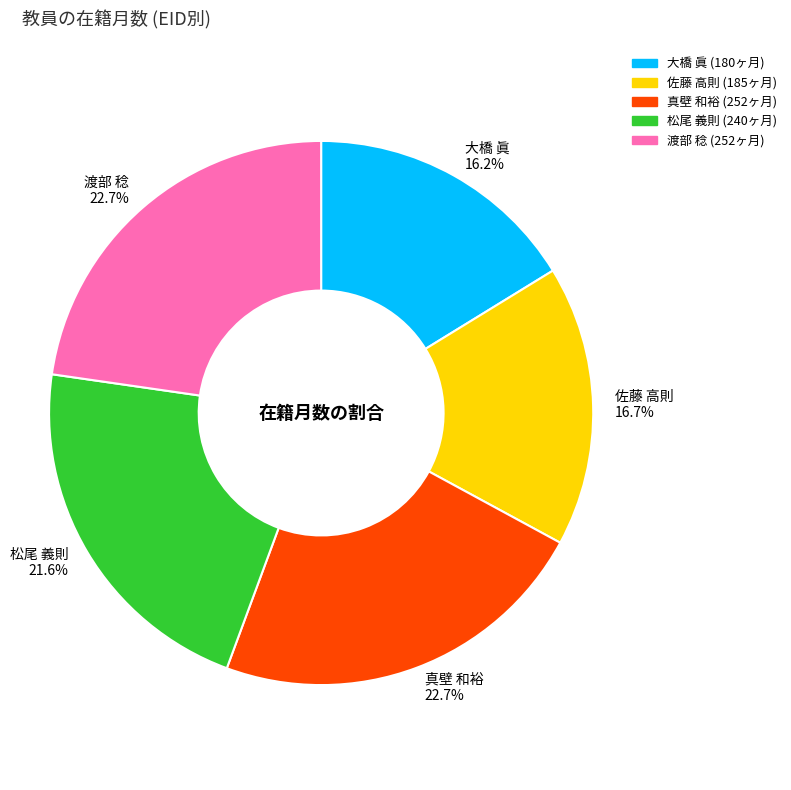

What percentage is the 大橋 眞 slice, to the nearest percent?

16%